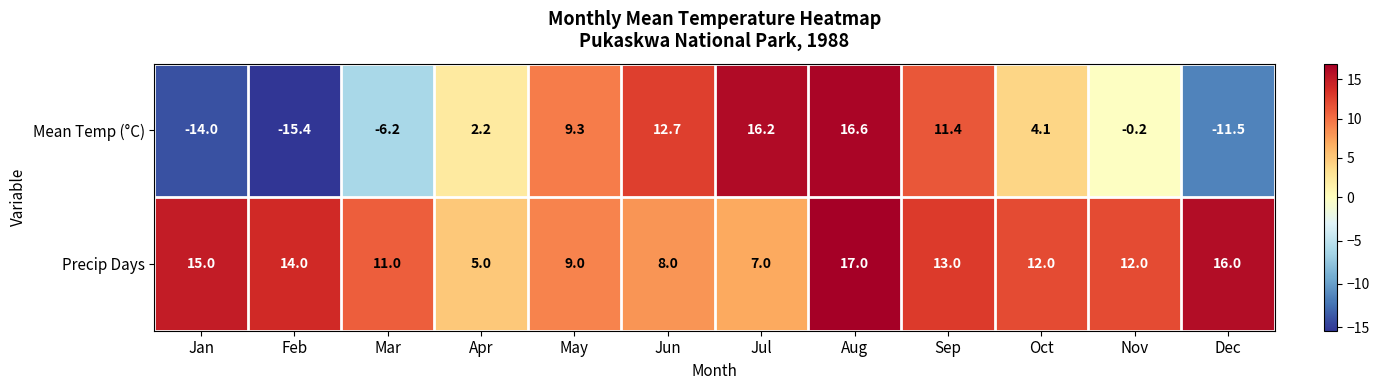

The Mean Temp (°C) series shows 24.9 at Aug. True or false?

False